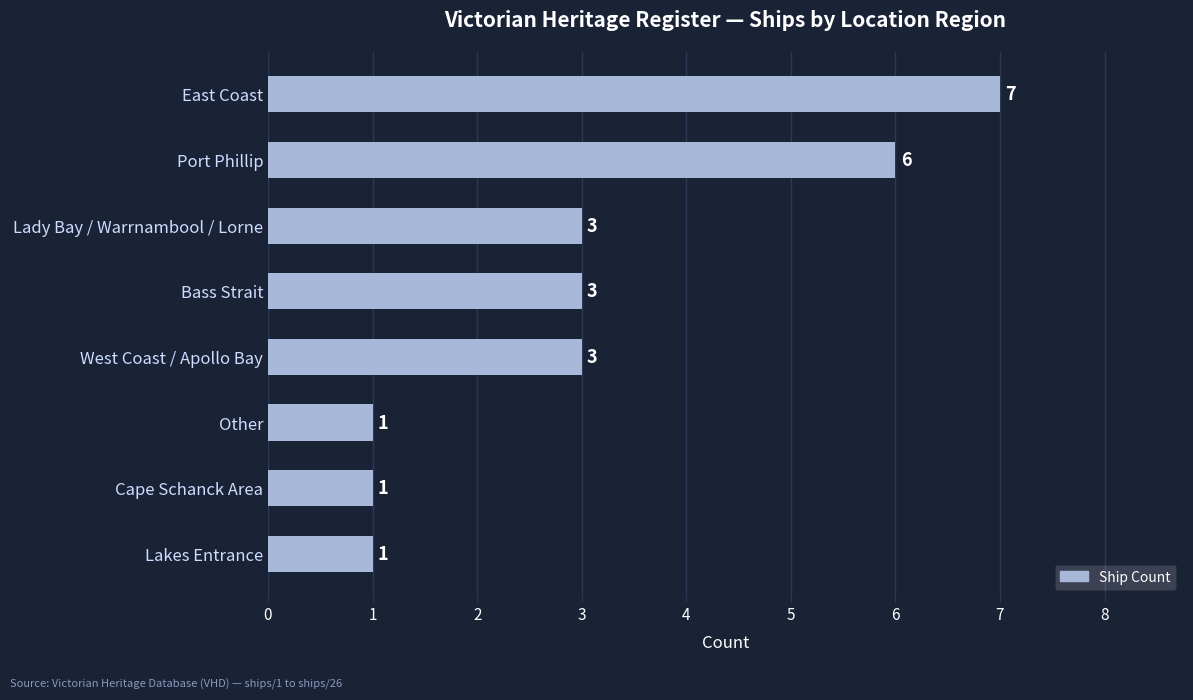

Which category has the highest value across all series?

East Coast